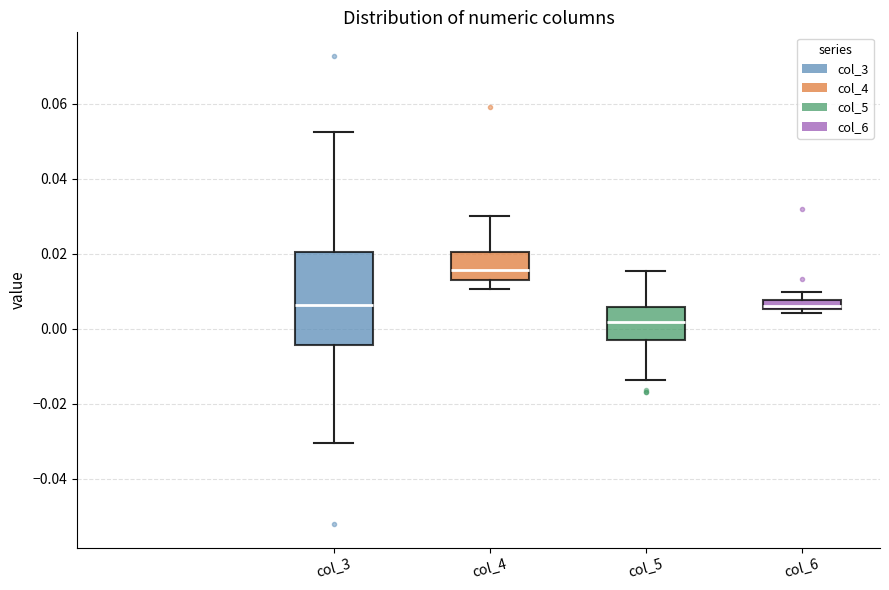

Which box is the tallest, from its lower edge to its upper edge?

col_3